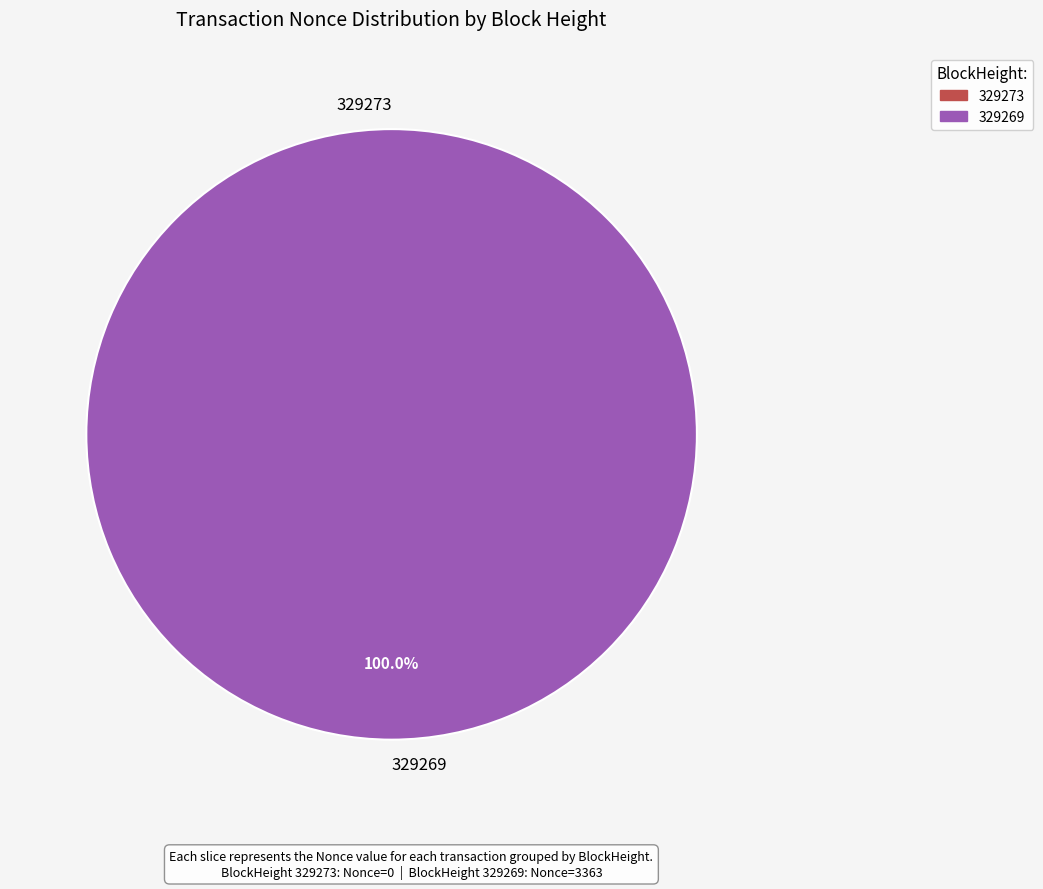

How much of the chart is everything except 329273?

100.0%